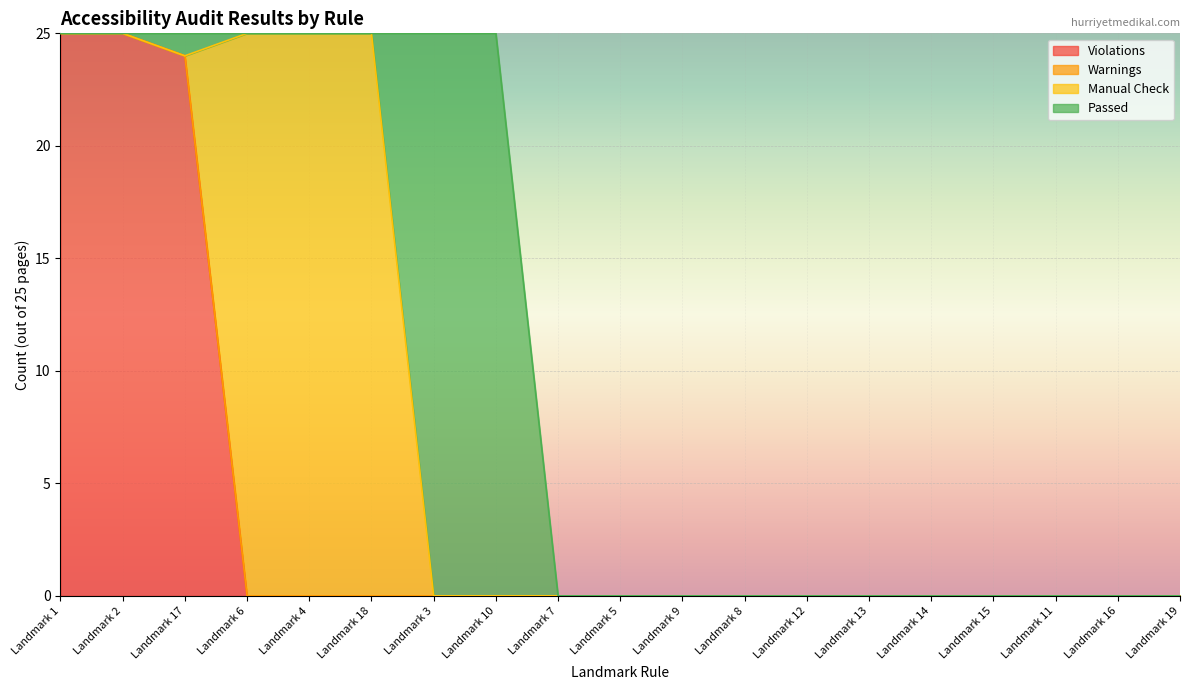

Reading left to right, list all the values displayed in this chart.

Passed: 0	0	1	0	0	0	25	25	0	0	0	0	0	0	0	0	0	0	0
Manual Check: 0	0	0	25	25	25	0	0	0	0	0	0	0	0	0	0	0	0	0
Warnings: 0	0	0	0	0	0	0	0	0	0	0	0	0	0	0	0	0	0	0
Violations: 25	25	24	0	0	0	0	0	0	0	0	0	0	0	0	0	0	0	0